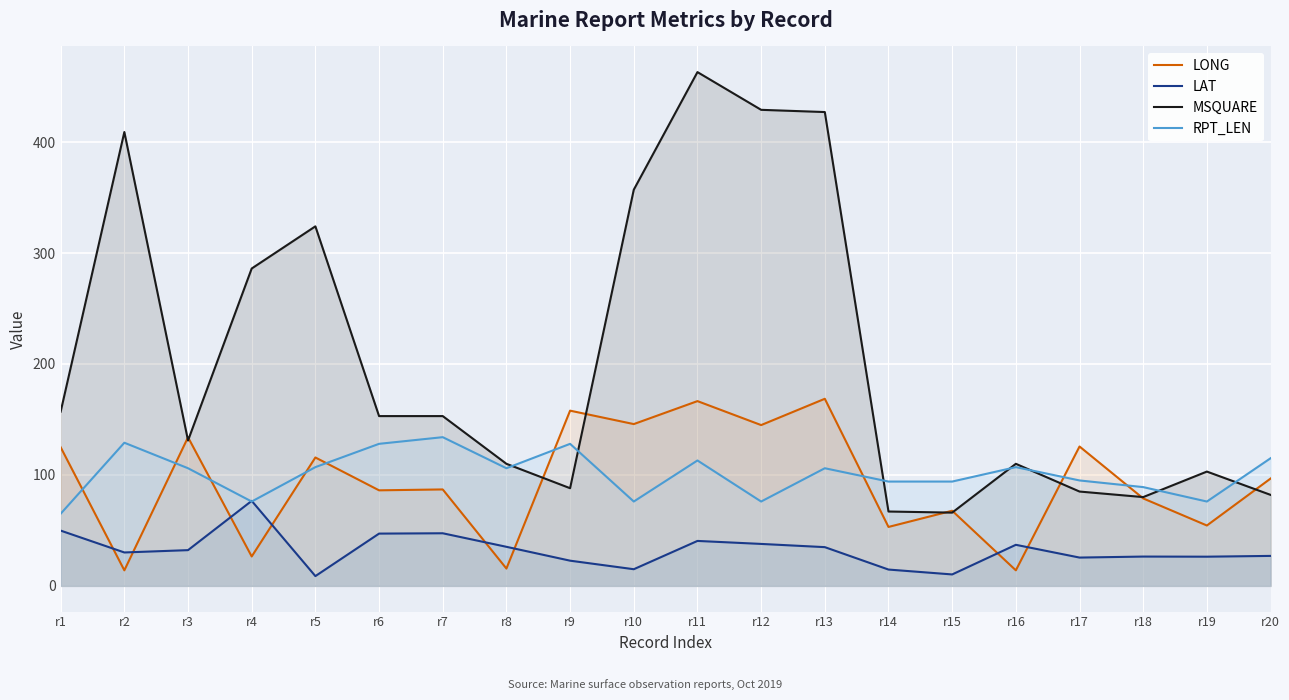

Where is the first local minimum for MSQUARE?

r3